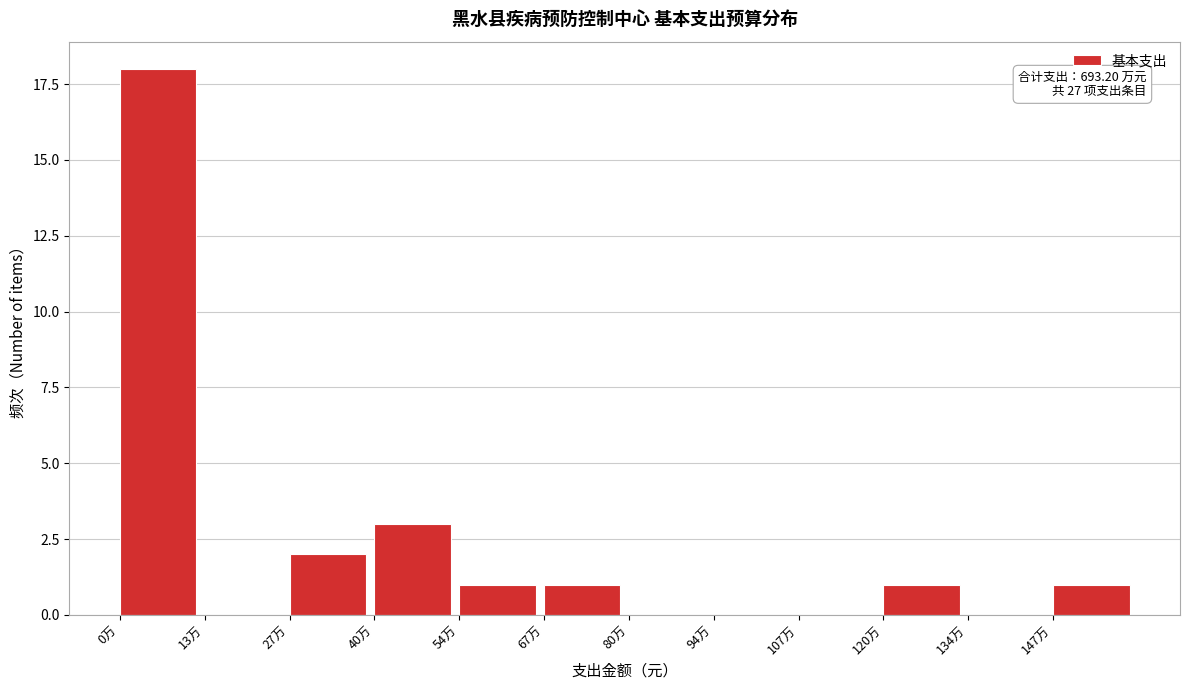

Reading left to right, list all the values displayed in this chart.

0万=18	13万=0	27万=2	40万=3	54万=1	67万=1	80万=0	94万=0	107万=0	120万=1	134万=0	147万=1